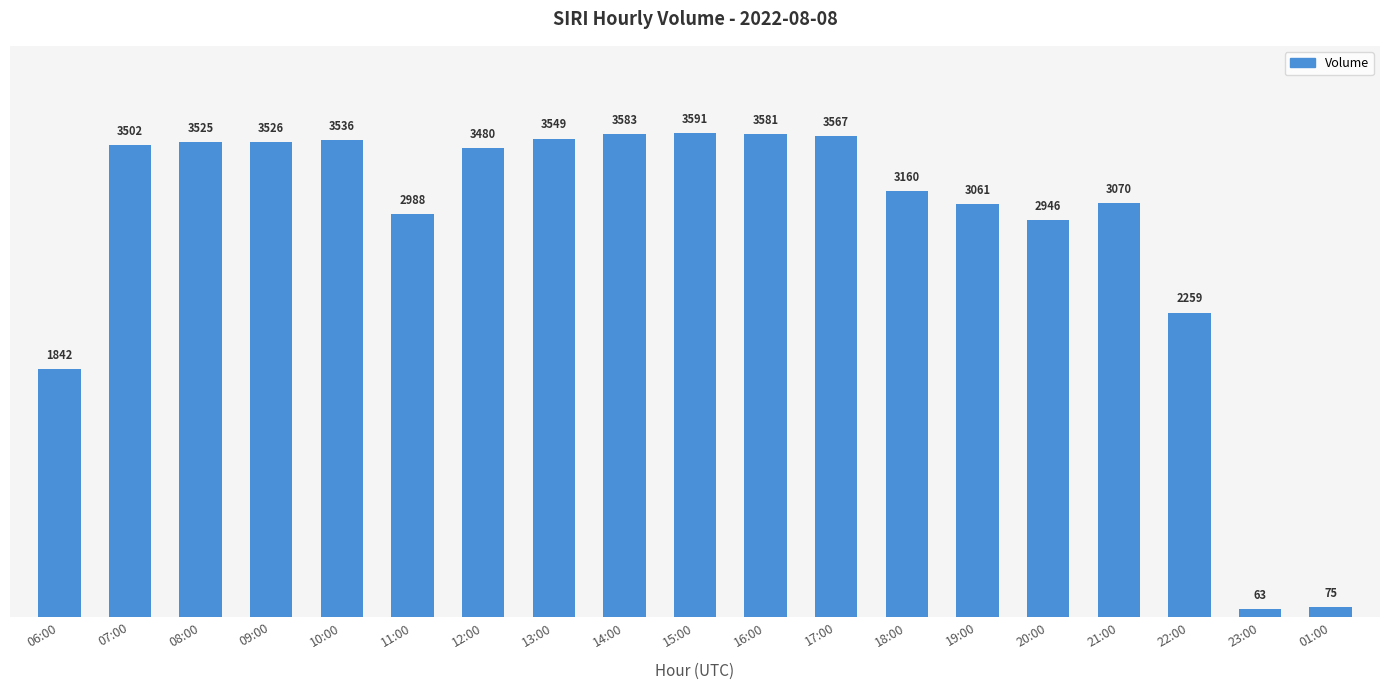

The chart shows a value of 3160 at 18:00. True or false?

True